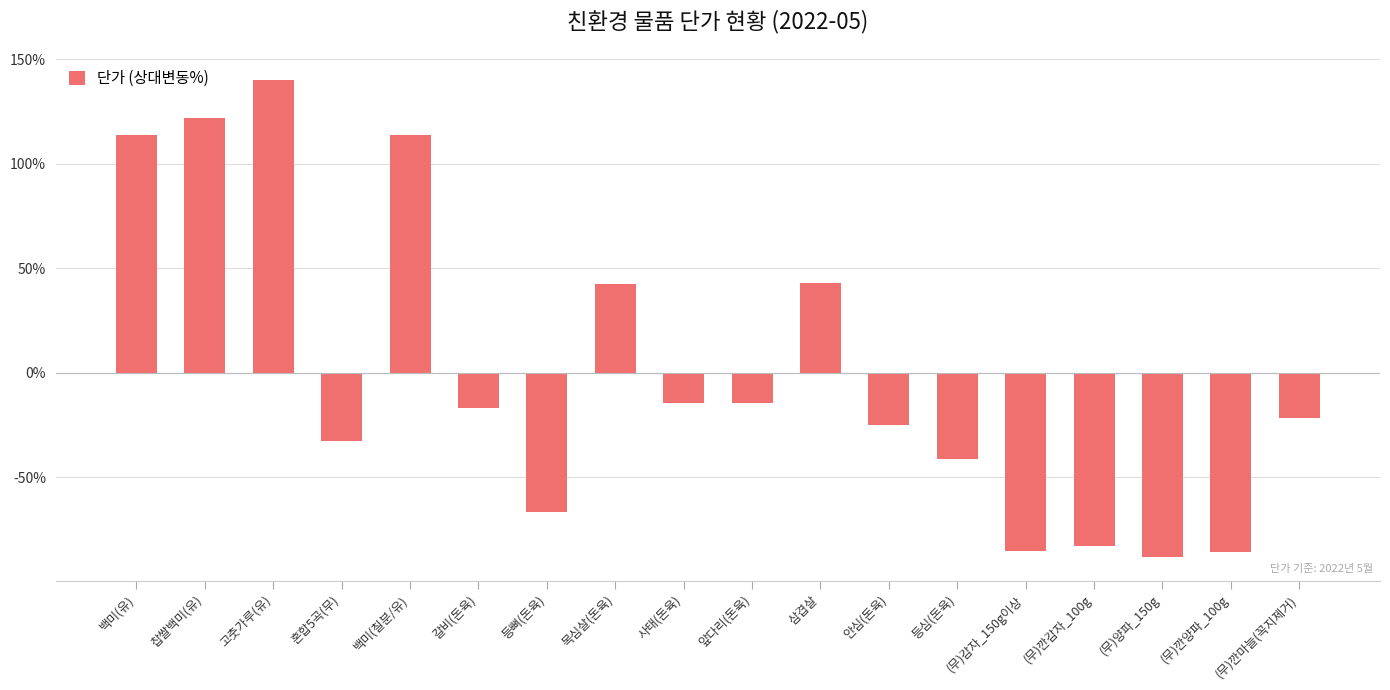

What is the approximate value at 등뼈(돈육)?

-66.8